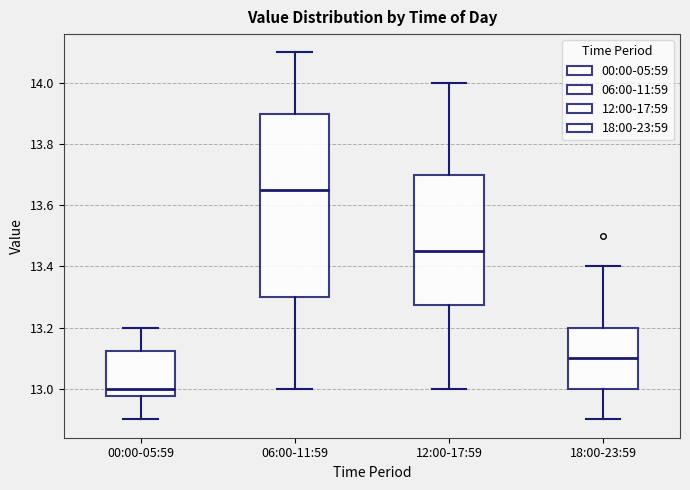

Which box is the tallest, from its lower edge to its upper edge?

06:00-11:59